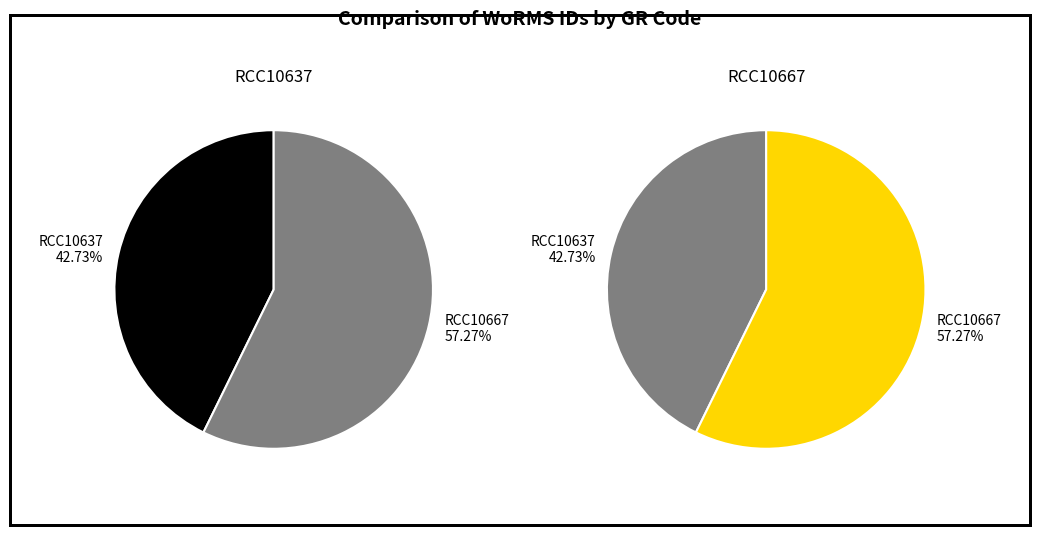

Which has a higher value, RCC10667 or RCC10637?

RCC10667